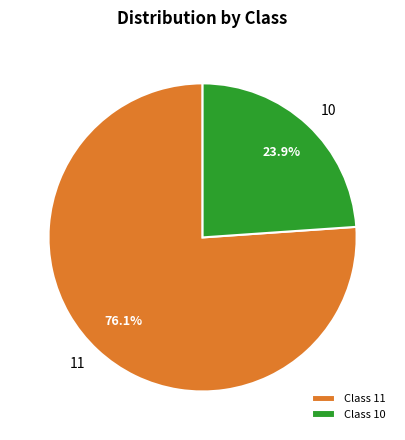

How many slices are in this pie chart?

2